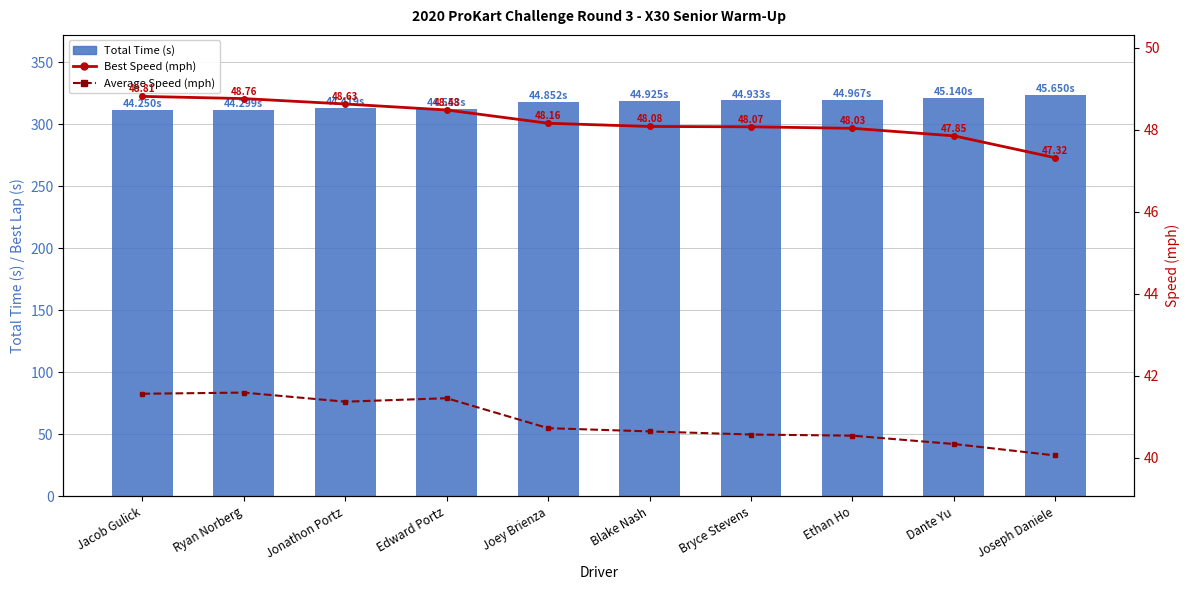

What is the difference between the Best Speed (mph) values at Jonathon Portz and Jacob Gulick?

0.2